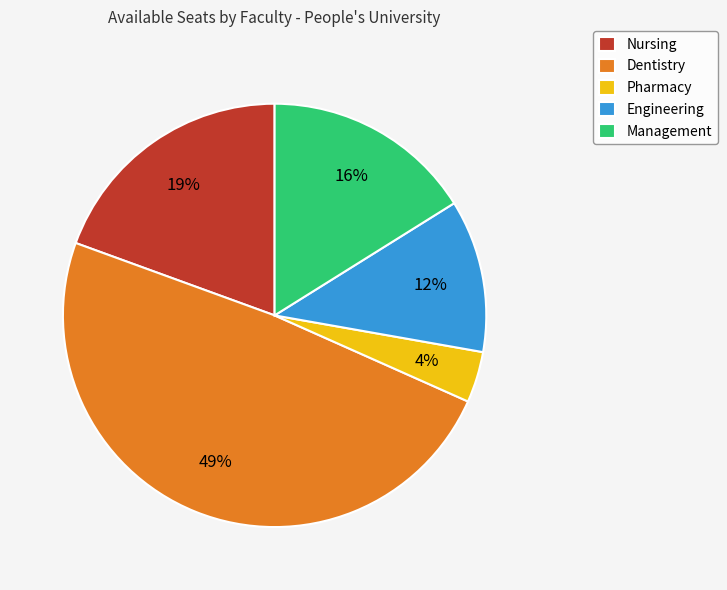

What percentage is the Dentistry slice, to the nearest percent?

49%